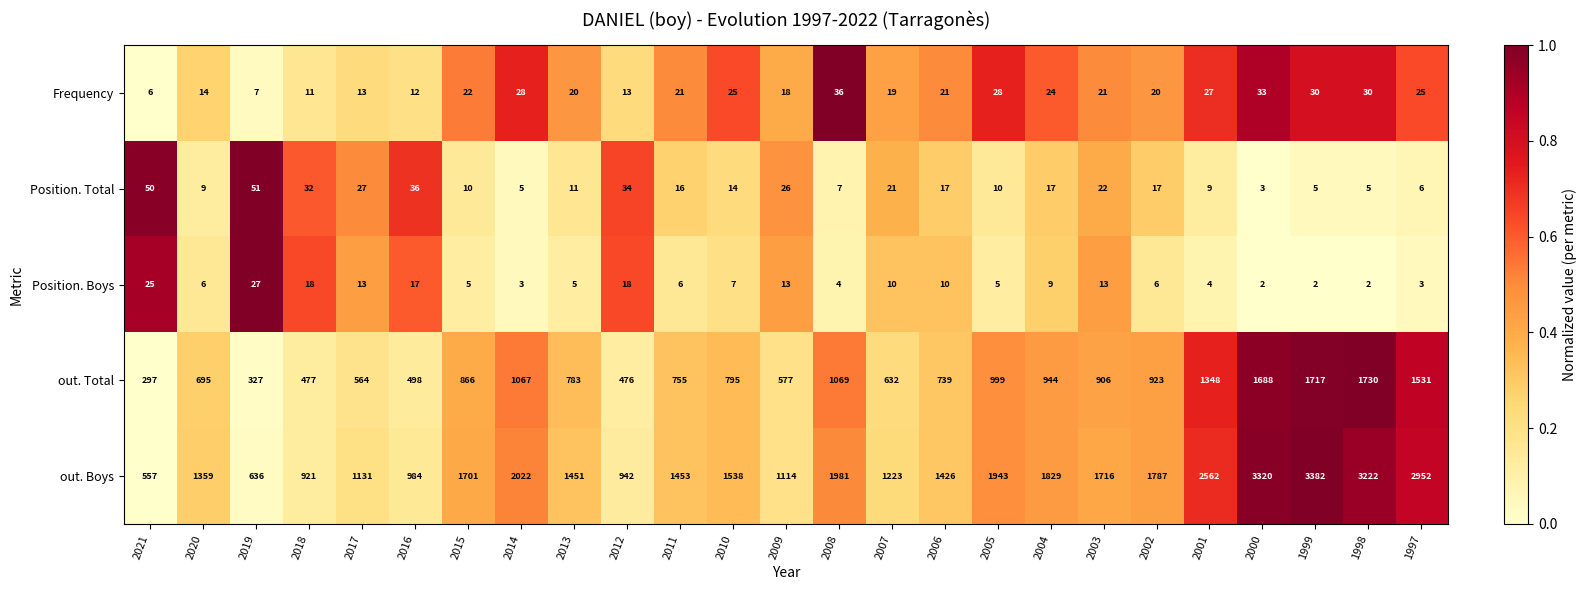

At which category is the sum across all series the highest?

1999